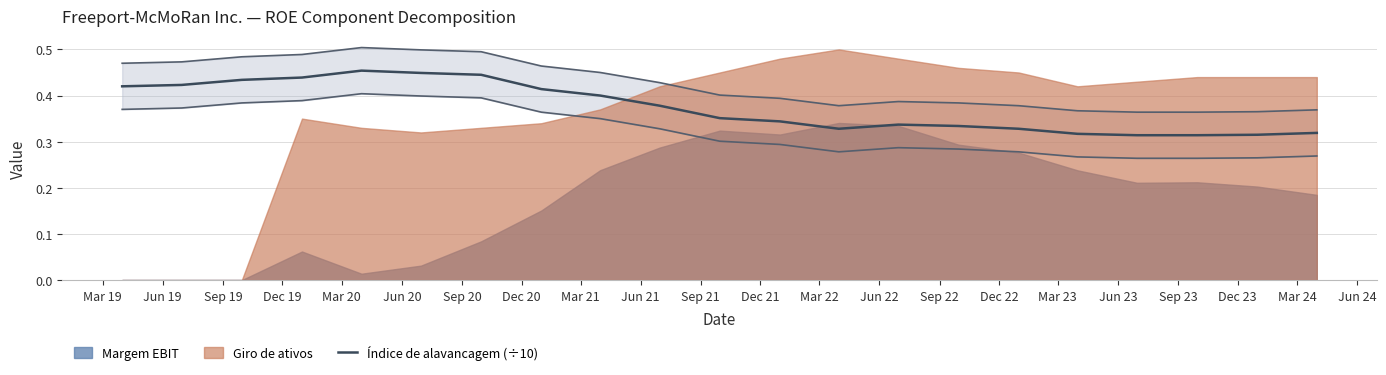

How many points are higher than both their immediate neighbors (excluding endpoints)?

2